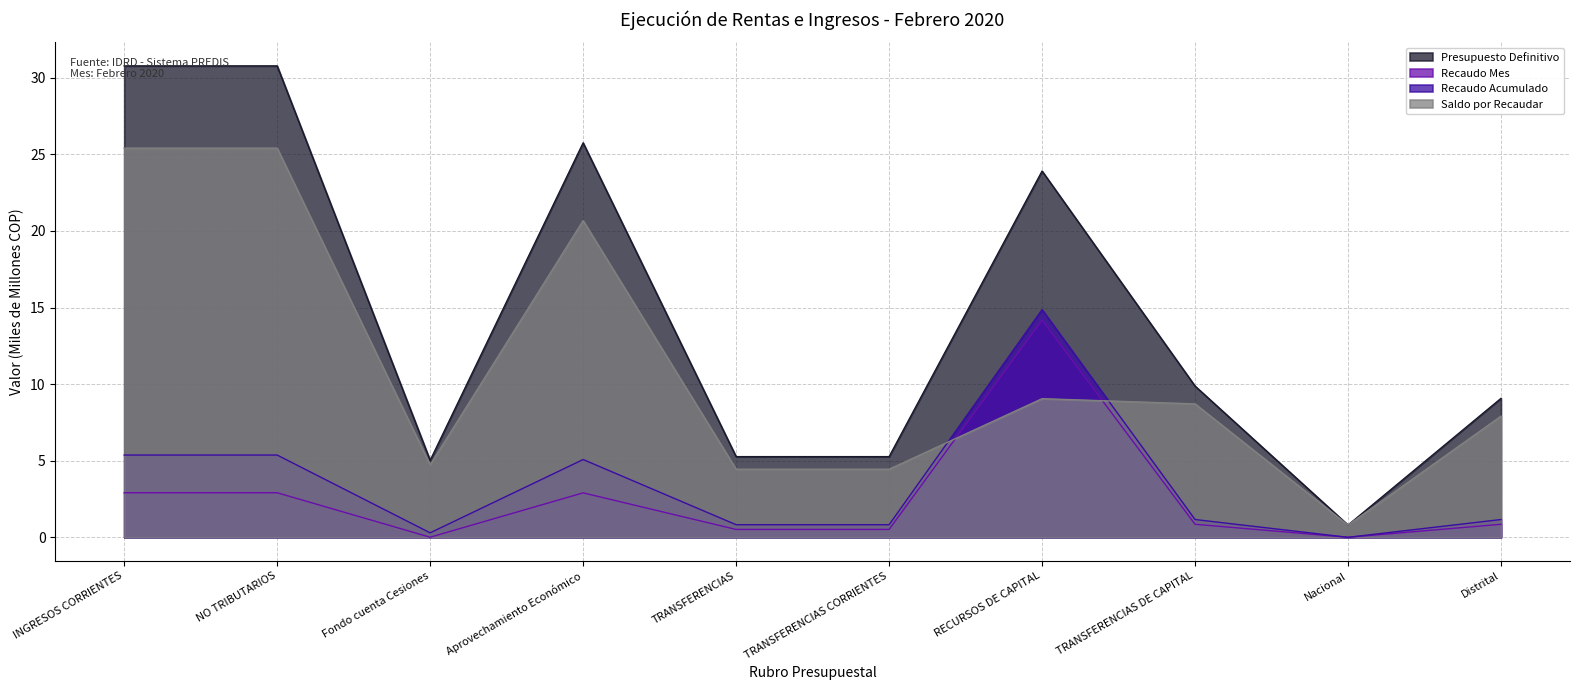

Is the value of Saldo por Recaudar at INGRESOS CORRIENTES greater than the value of Recaudo Mes at Fondo cuenta Cesiones?

Yes